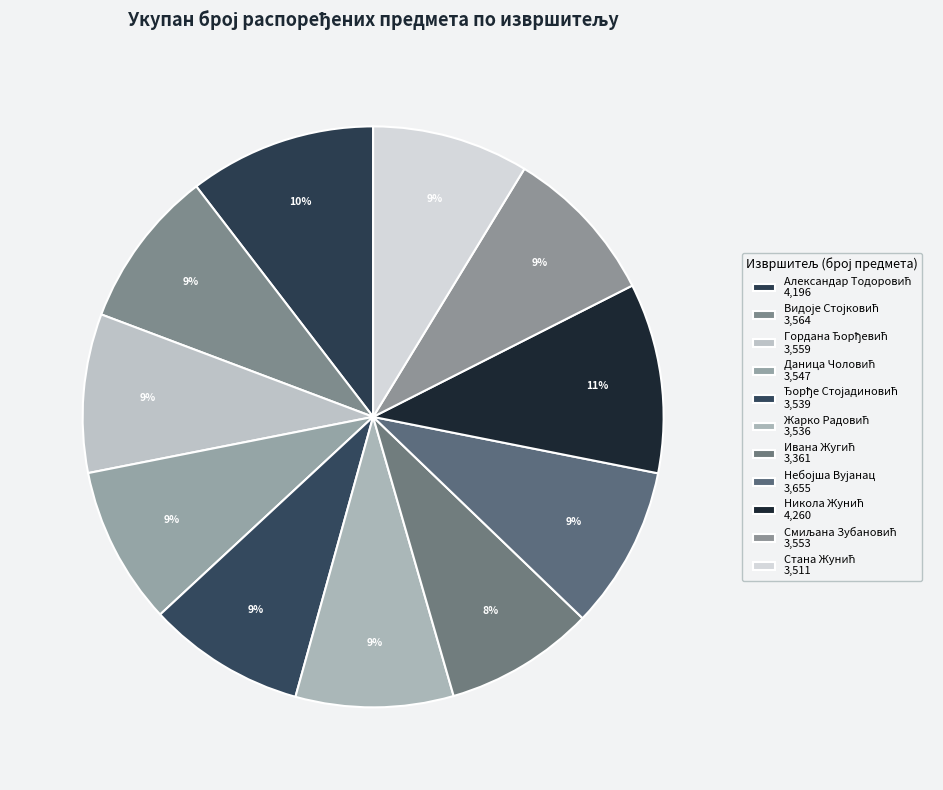

How many slices are in this pie chart?

11